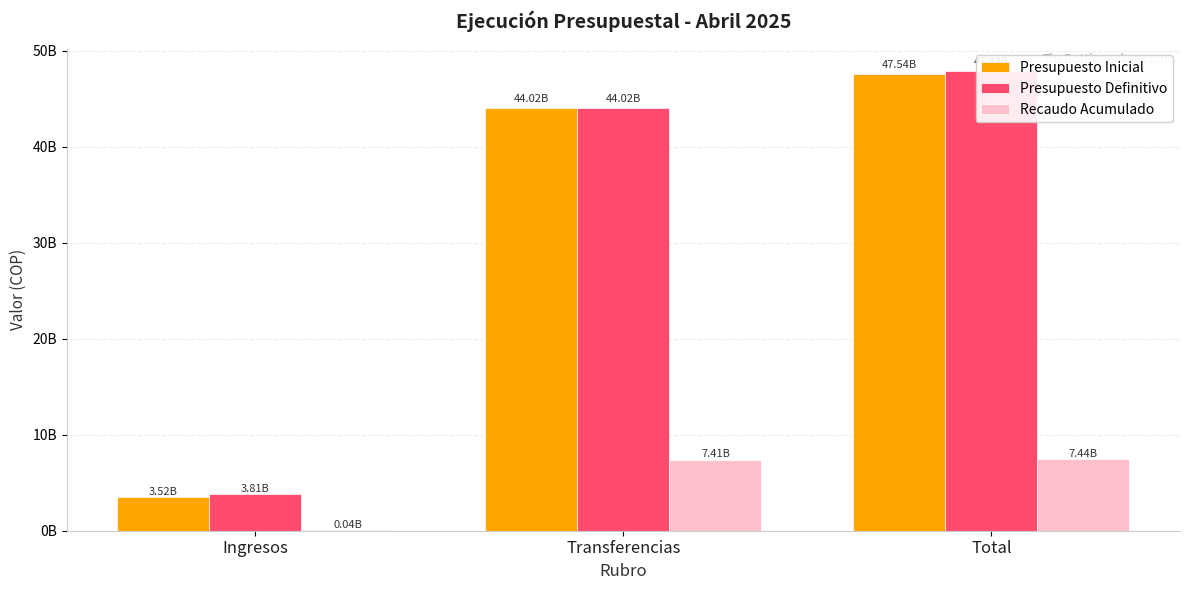

What is the average value of the Recaudo Acumulado series?

4961501762